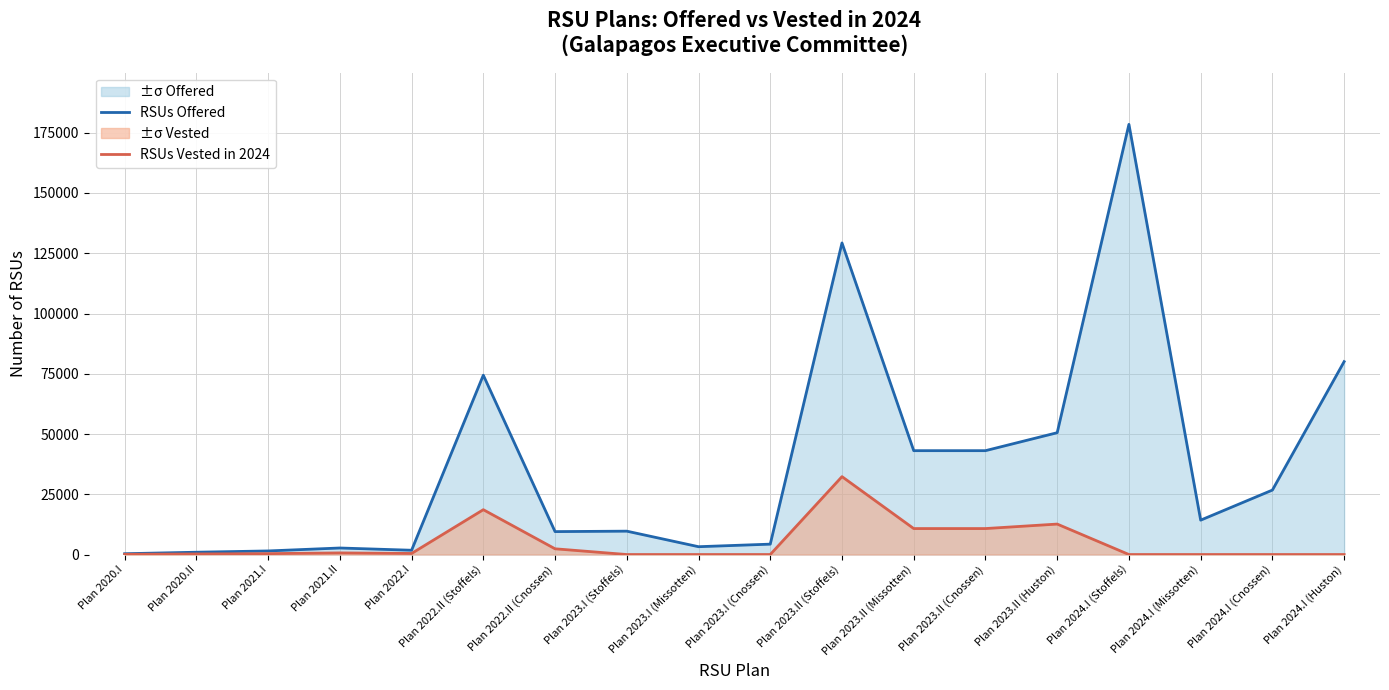

How many lines are shown in the chart?

2